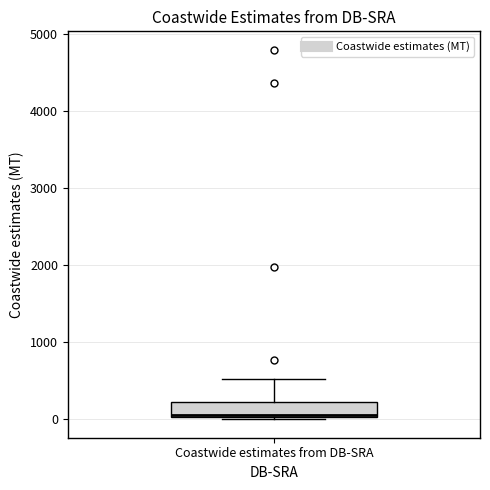

Where is the lower edge of the box for Coastwide estimates from DB-SRA on the y-axis? The values are not printed on the chart, so give them approximately, as read against the axis.

0